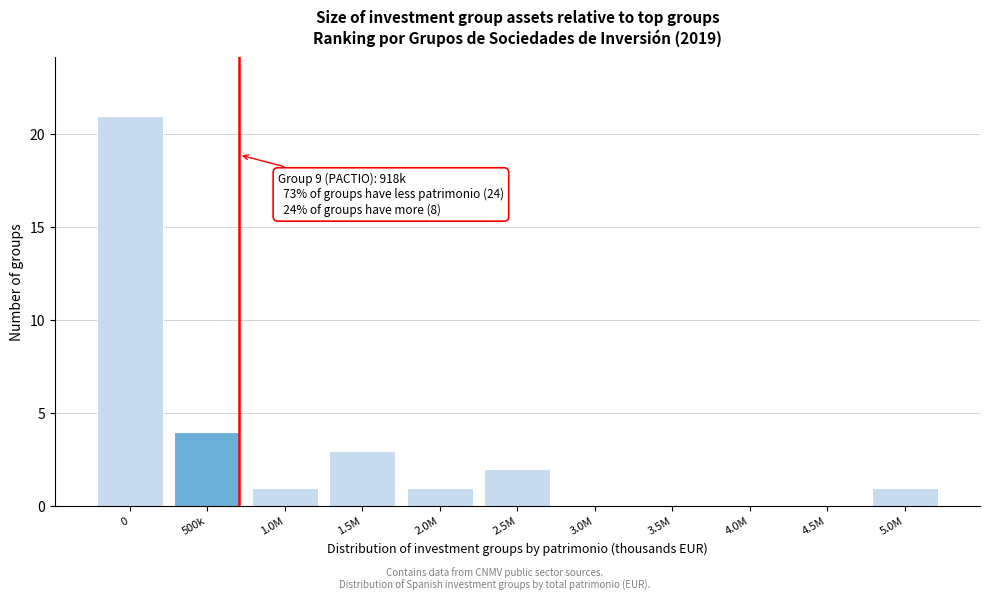

Reading left to right, what are all the values shown in this chart?

0=21	500k=4	1.0M=1	1.5M=3	2.0M=1	2.5M=2	3.0M=0	3.5M=0	4.0M=0	4.5M=0	5.0M=1